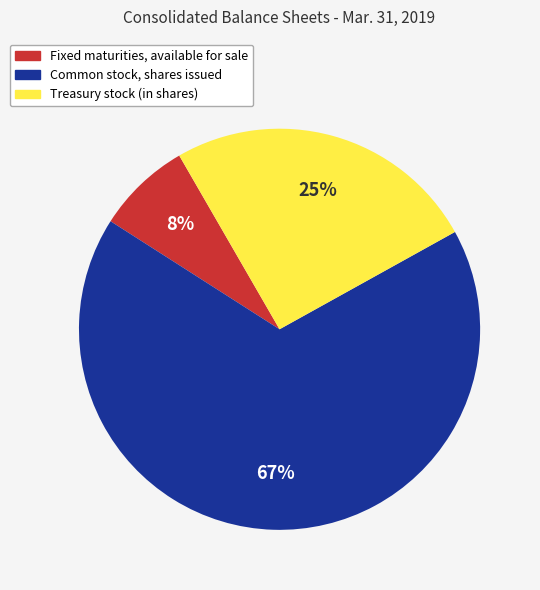

To the nearest percent, what is the average slice percentage?

33%